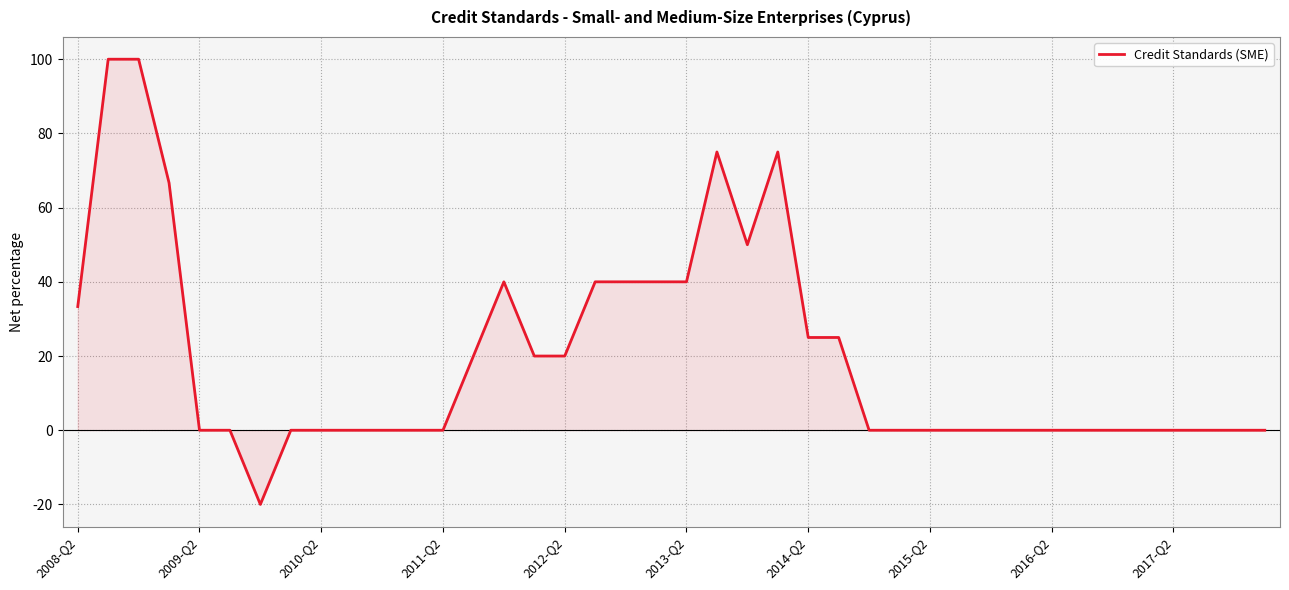

What is the maximum value shown in the chart?

100.0